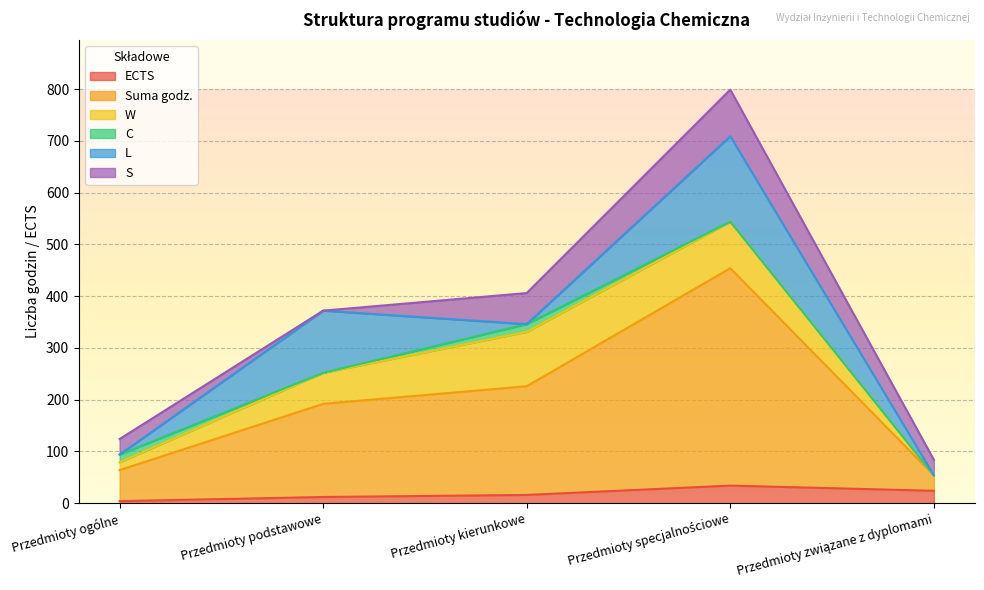

At Przedmioty związane z dyplomami, list the series in order from smallest to largest.

W, C, L, ECTS, Suma godz., S